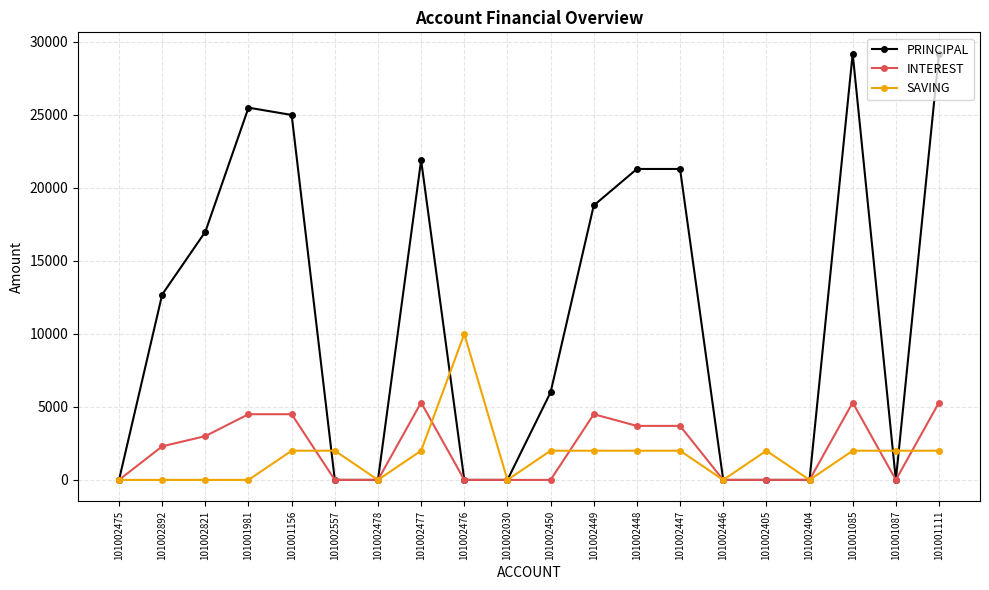

Reading right to left, extract all data points from this chart.

PRINCIPAL: 101001111=29200	101001087=0	101001085=29200	101002404=0	101002405=0	101002446=0	101002447=21300	101002448=21300	101002449=18800	101002450=6000	101002030=0	101002476=0	101002477=21900	101002478=0	101002557=0	101001156=25000	101001981=25500	101002821=17000	101002892=12700	101002475=0
INTEREST: 101001111=5300	101001087=0	101001085=5300	101002404=0	101002405=0	101002446=0	101002447=3700	101002448=3700	101002449=4500	101002450=0	101002030=0	101002476=0	101002477=5300	101002478=0	101002557=0	101001156=4500	101001981=4500	101002821=3000	101002892=2300	101002475=0
SAVING: 101001111=2000	101001087=2000	101001085=2000	101002404=0	101002405=2000	101002446=0	101002447=2000	101002448=2000	101002449=2000	101002450=2000	101002030=0	101002476=10000	101002477=2000	101002478=0	101002557=2000	101001156=2000	101001981=0	101002821=0	101002892=0	101002475=0